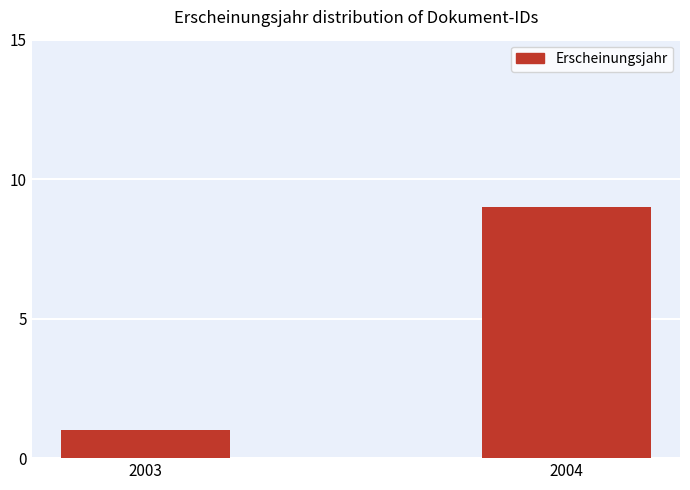

Reading left to right, list all the values displayed in this chart.

2003=1	2004=9